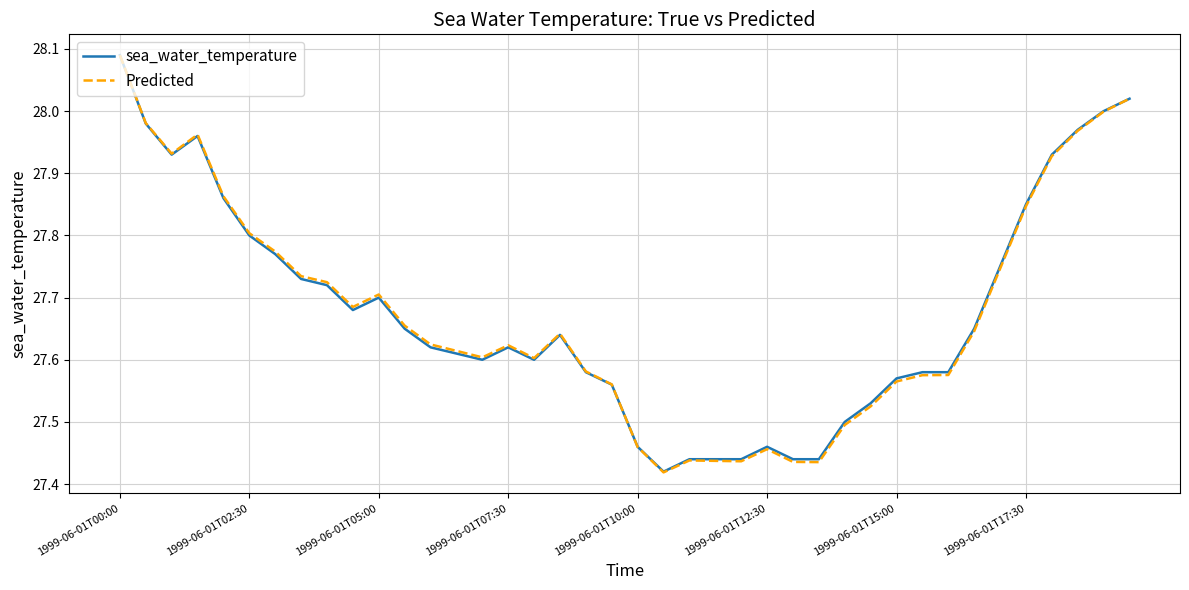

Does the chart display data point markers on the line(s)?

No